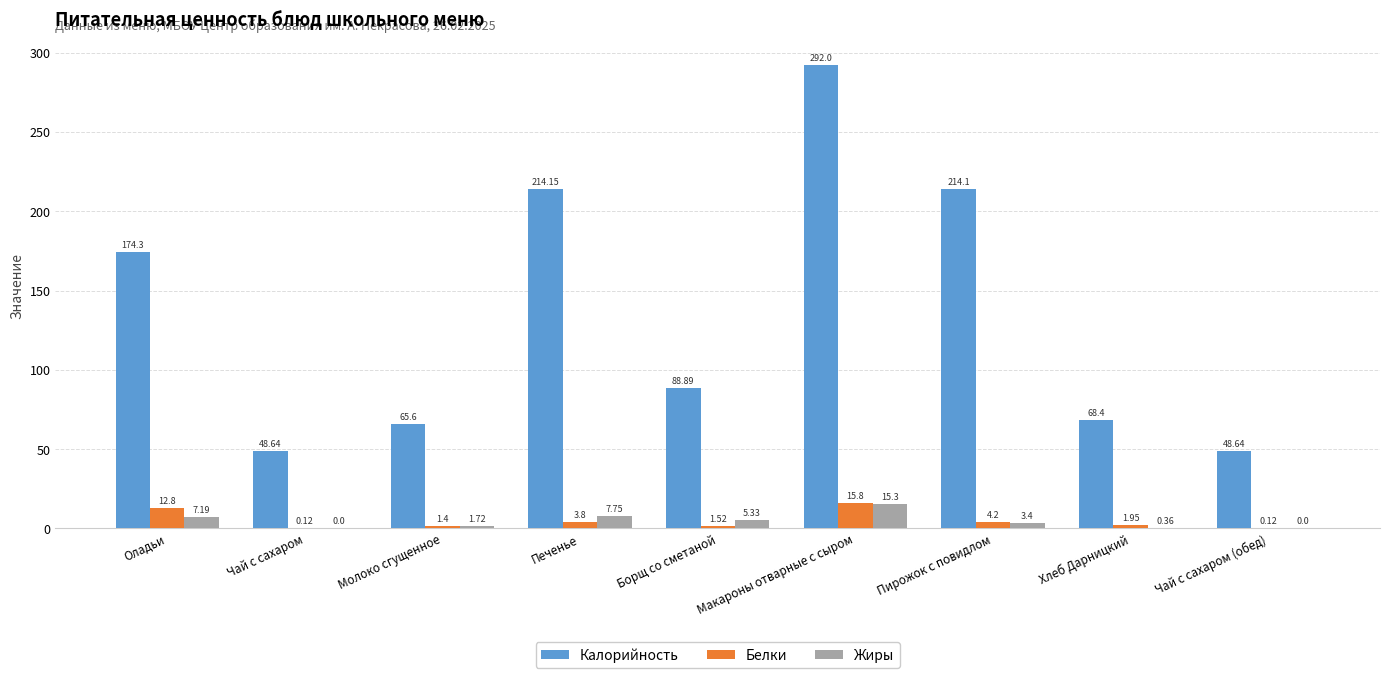

Which label corresponds to the largest value in the chart?

Макароны отварные с сыром